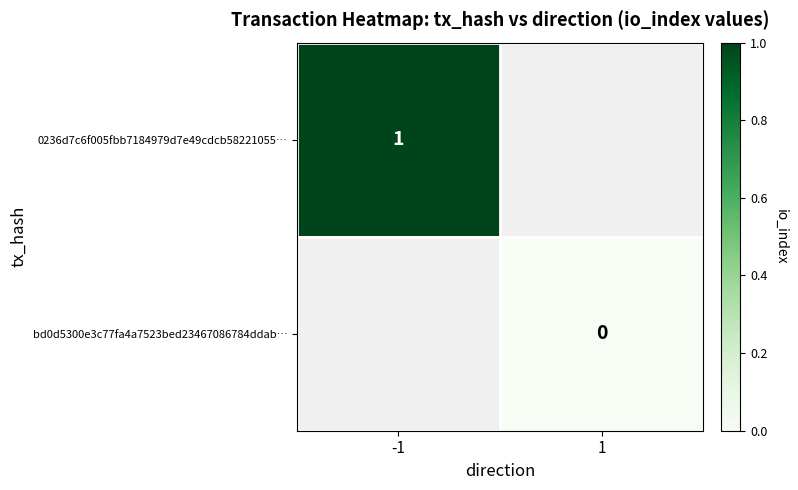

Rank the categories by bd0d5300e3c77fa4a7523bed23467086784ddab… value from lowest to highest.

-1, 1